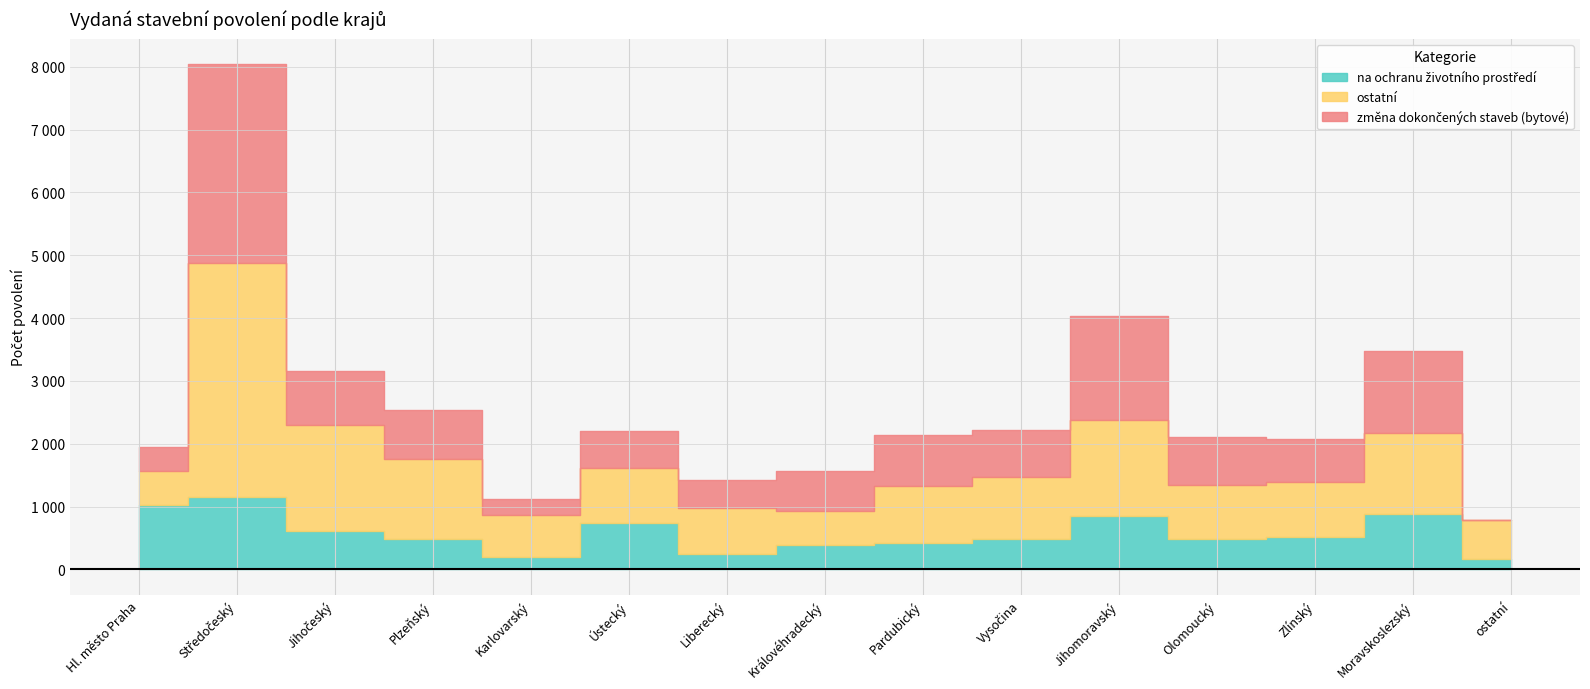

At how many categories does at least one series exceed 2349?

1